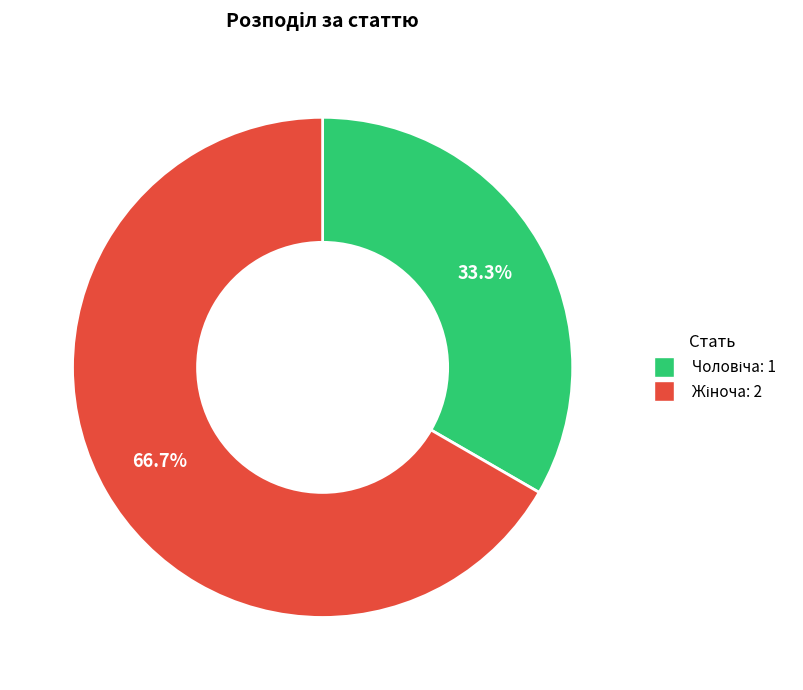

Does any single category account for the majority?

Yes